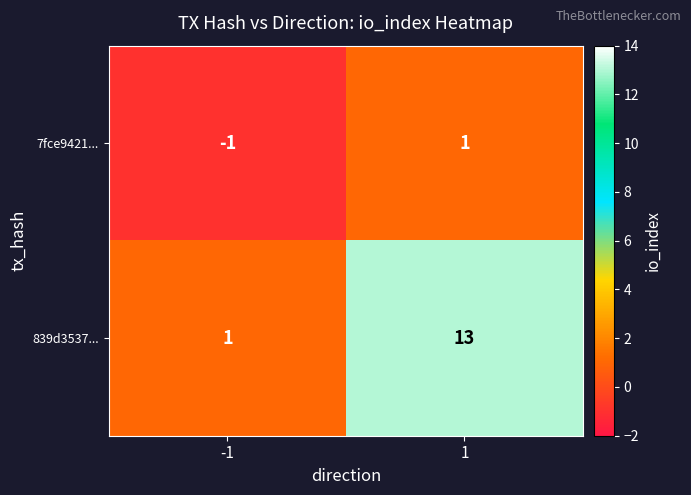

List the labels in order of 7fce9421... value, largest first.

1, -1